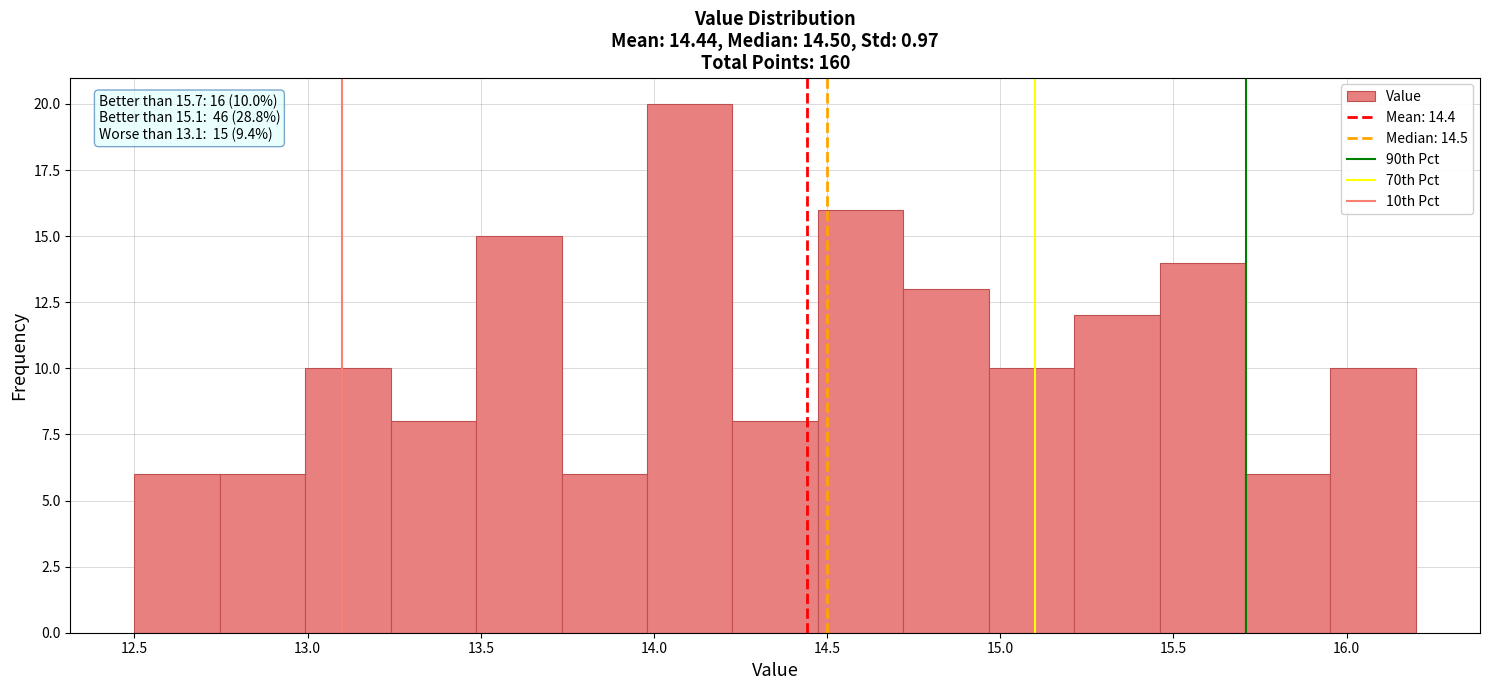

Which range on the x-axis has the tallest bar?

14.00 to 14.25